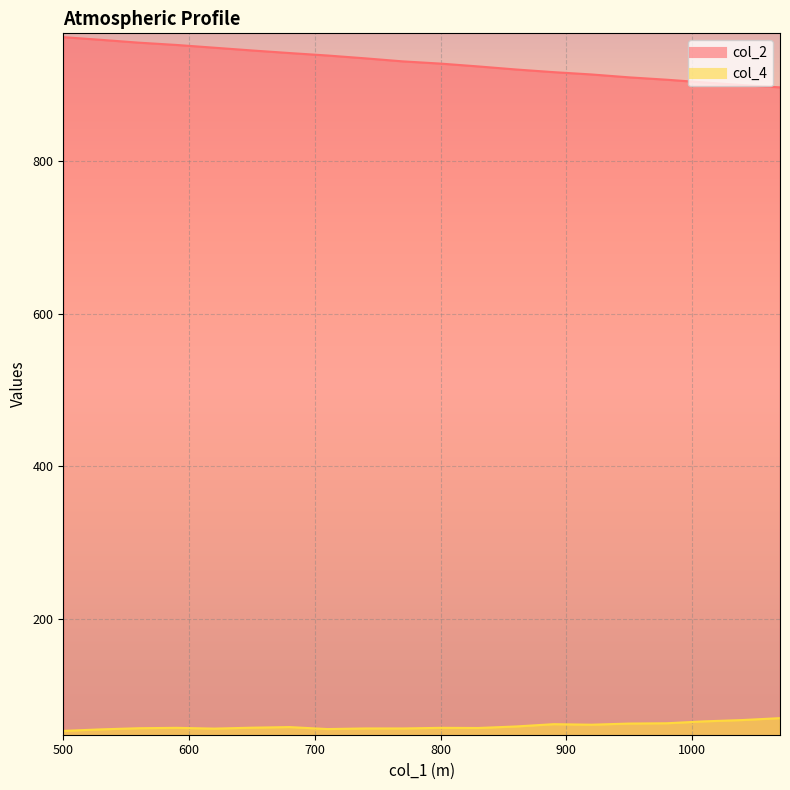

Is it true that col_2 equals 435.8 at 920?

False